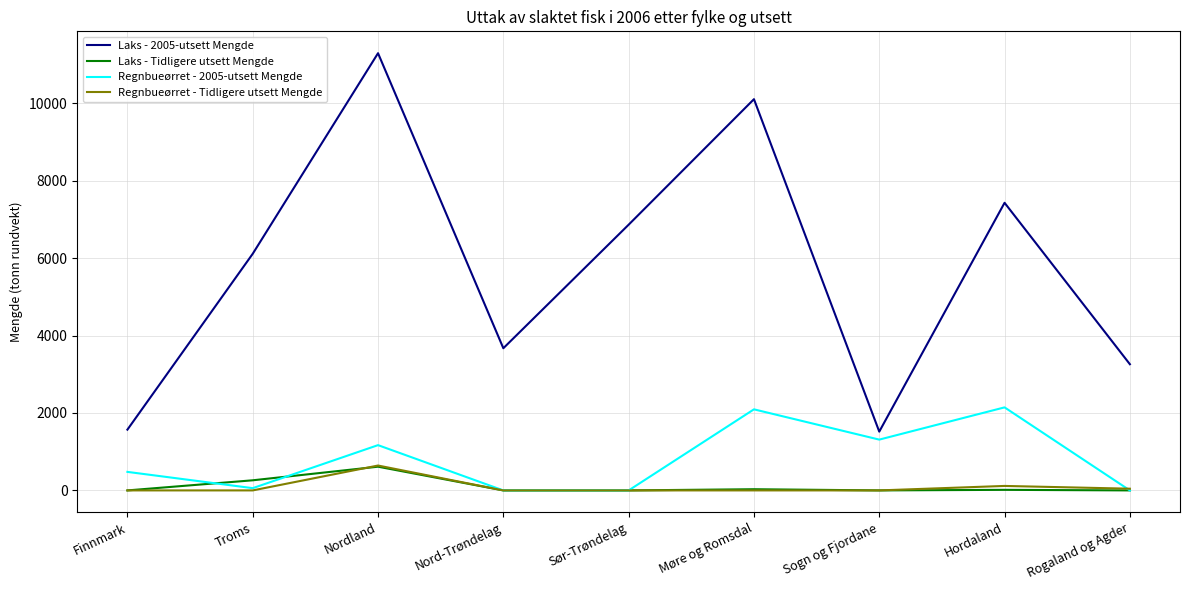

Where do Laks - Tidligere utsett Mengde and Regnbueørret - 2005-utsett Mengde first cross each other?

Finnmark and Troms